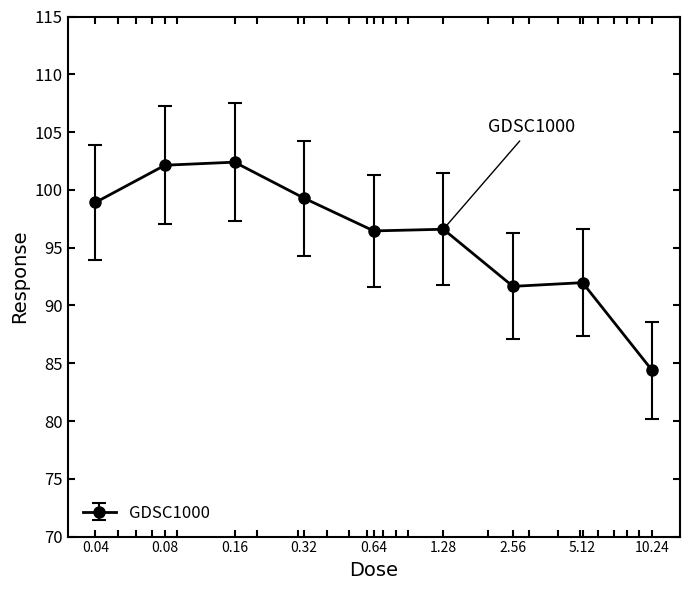

What is the smallest value displayed?

84.4